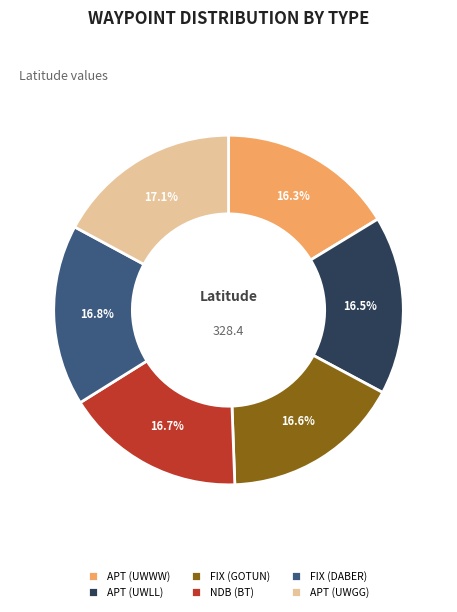

Between APT (UWWW) and APT (UWGG), which is larger?

APT (UWGG)